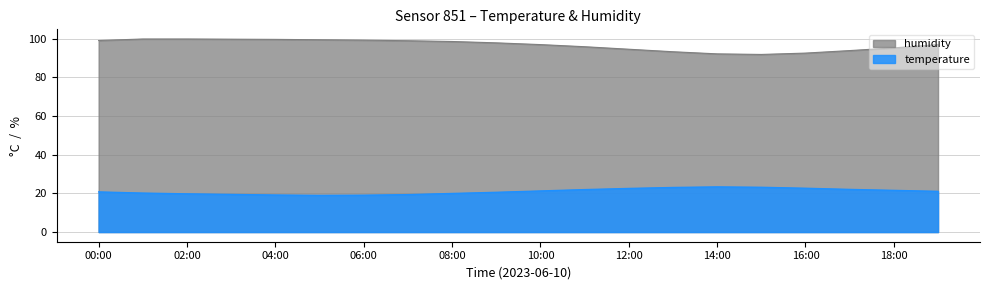

The value of temperature at 07:00 is 19.4. True or false?

True